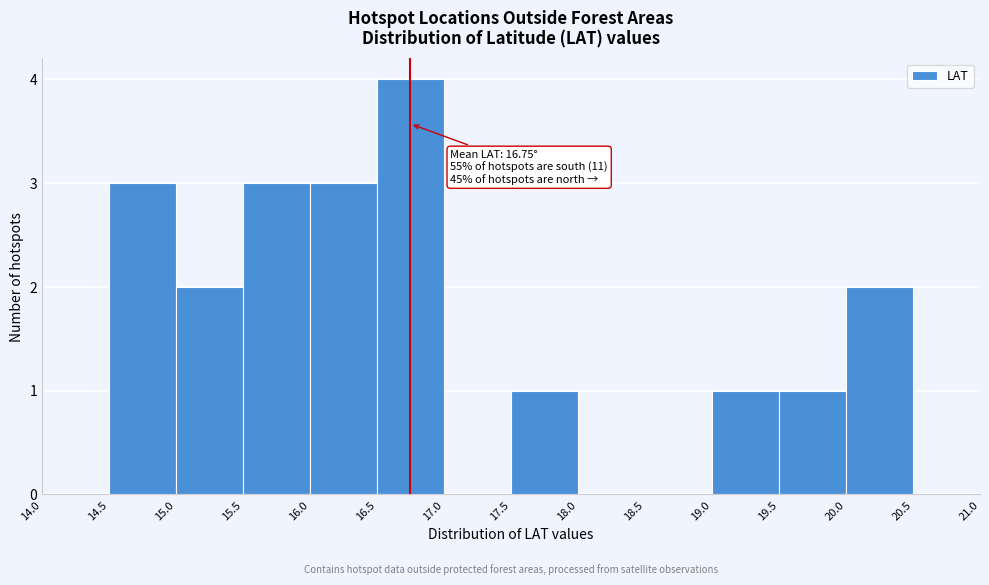

Which range on the x-axis has the tallest bar?

16.5 to 17.0